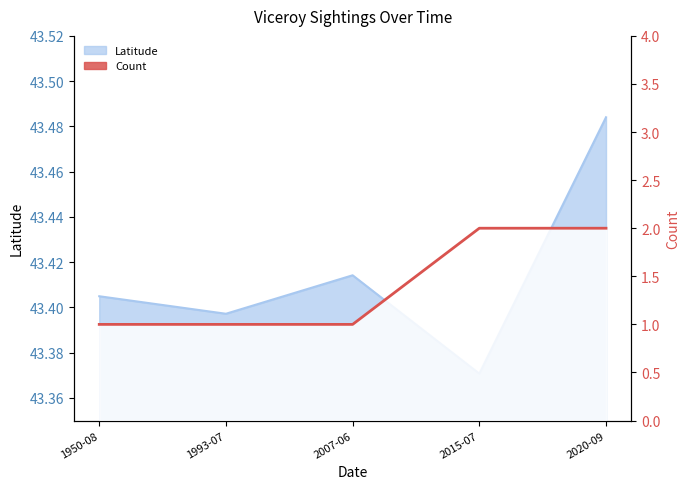

What position from the left is 1993-07?

2